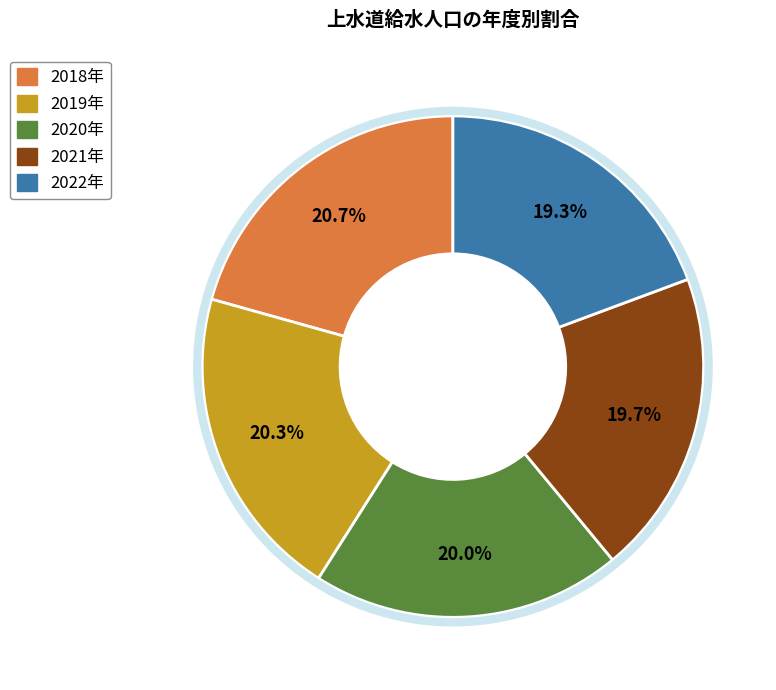

Does any single category account for the majority?

No